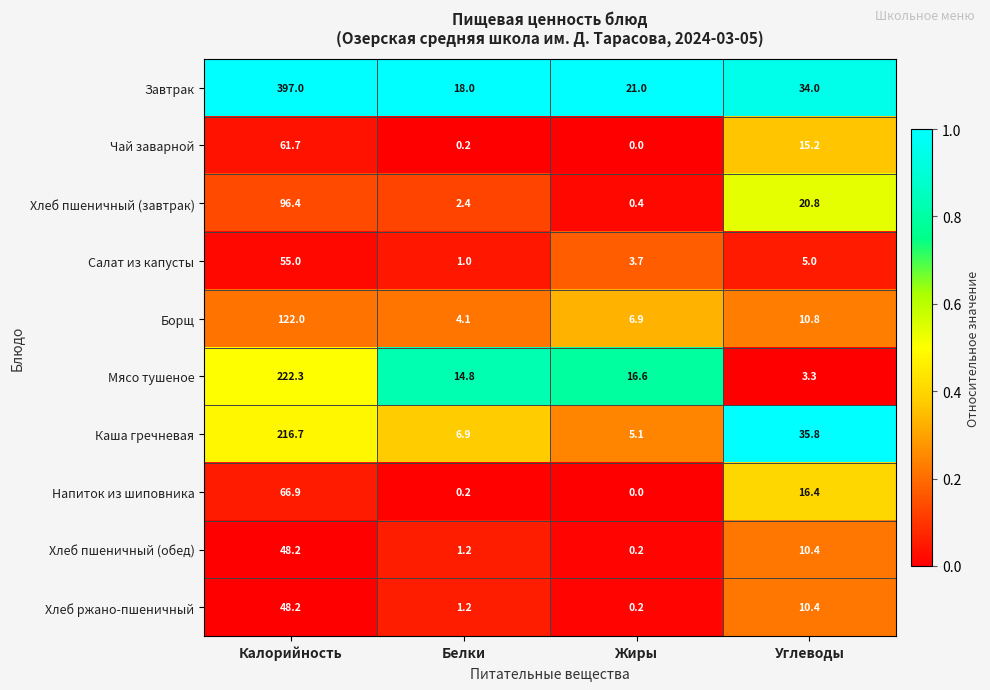

Which label corresponds to the largest value in the chart?

Калорийность